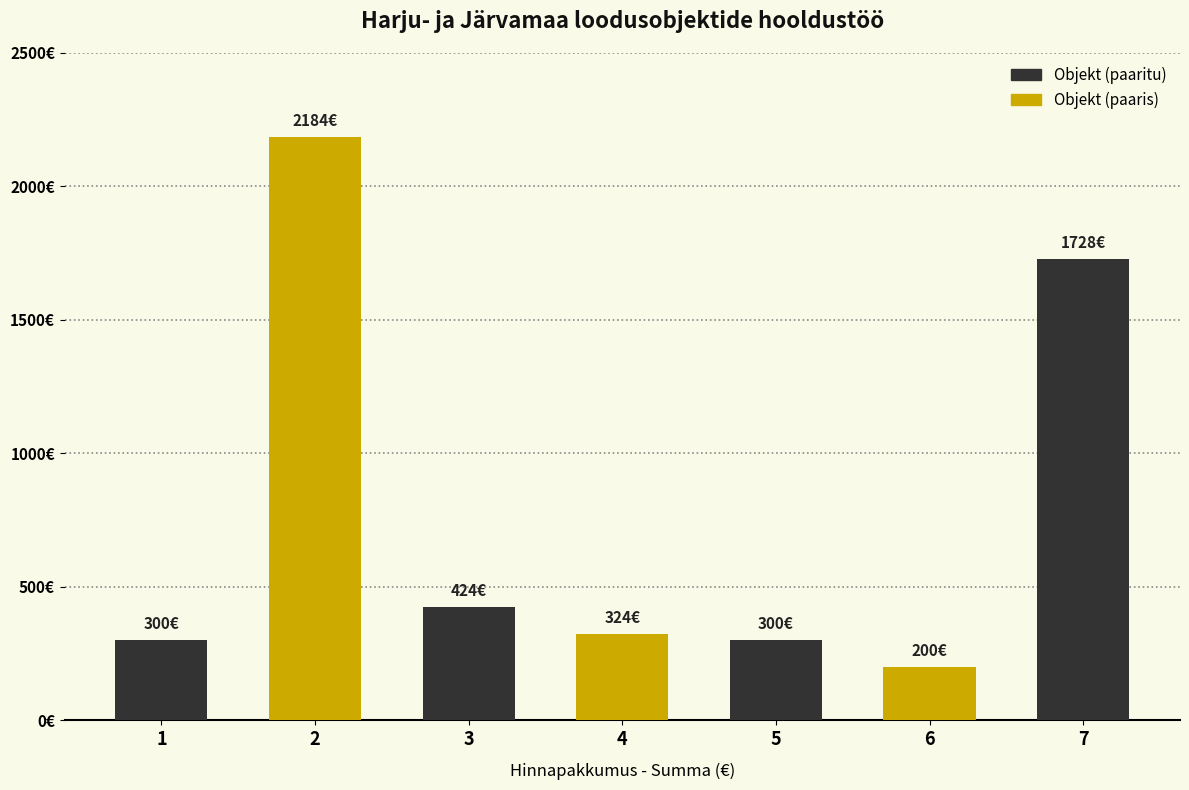

At which category does the chart reach its peak across all series?

2